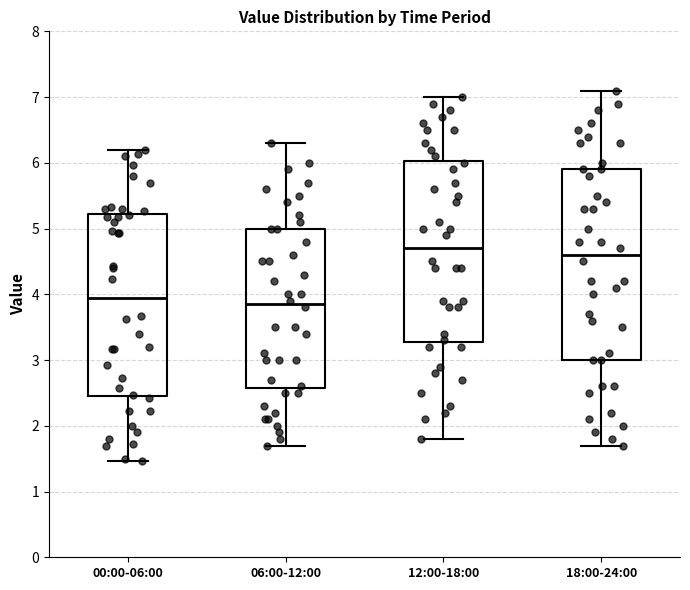

Comparing the boxes themselves (not the whiskers), which one is the tallest?

18:00-24:00